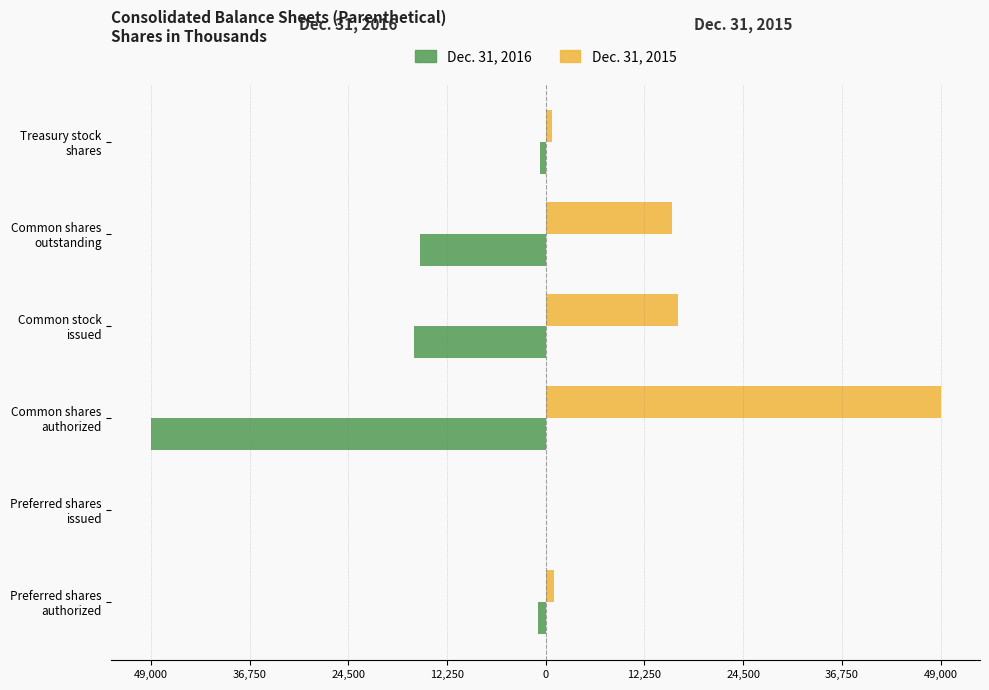

What are all the series names shown in the legend?

Dec. 31, 2016, Dec. 31, 2015